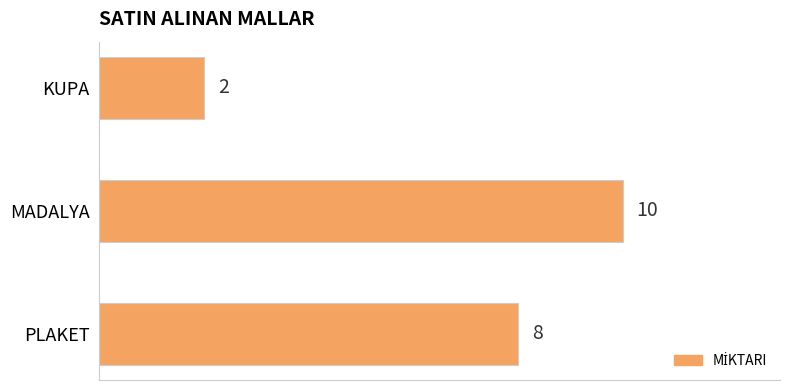

What is the average value?

7